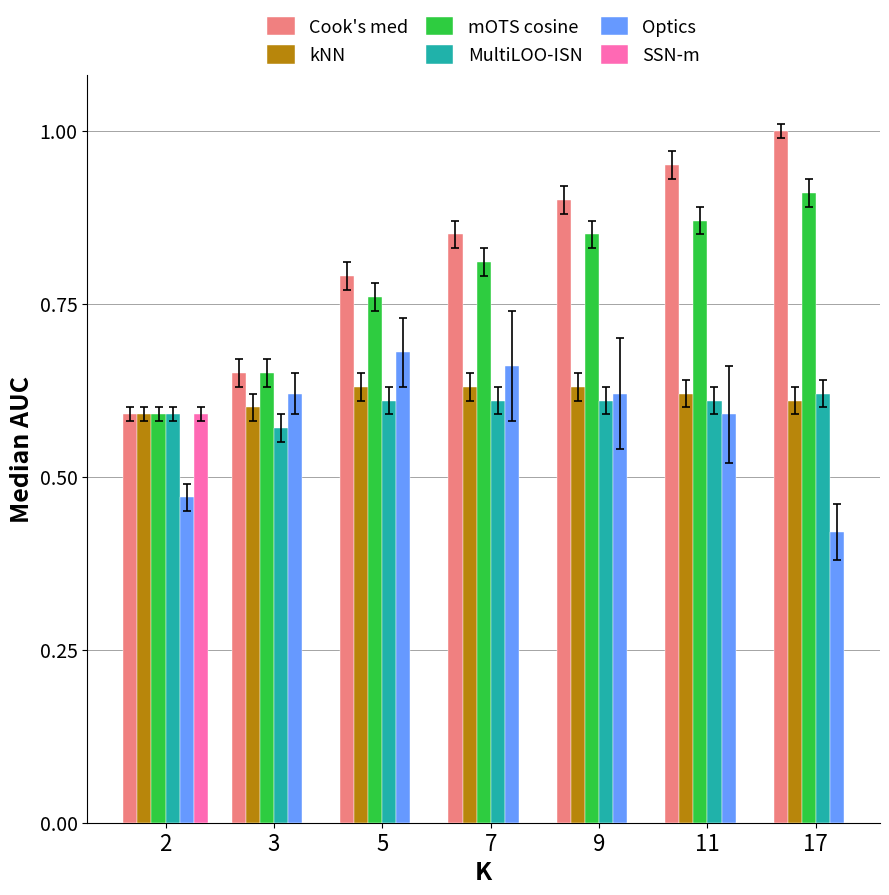

Is it true that Cook's med equals 0.3 at 9?

False